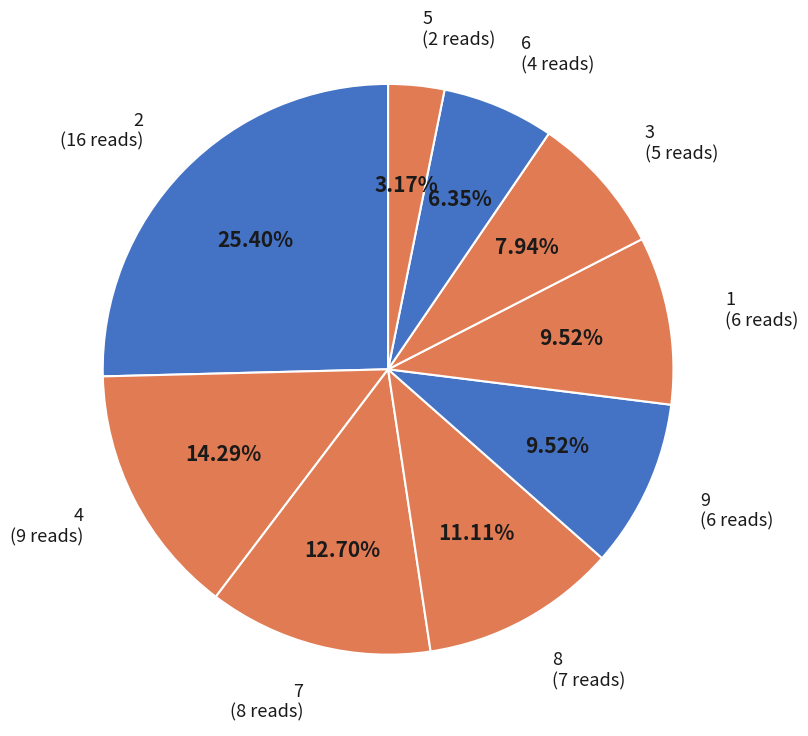

Count the number of slices in the pie.

9